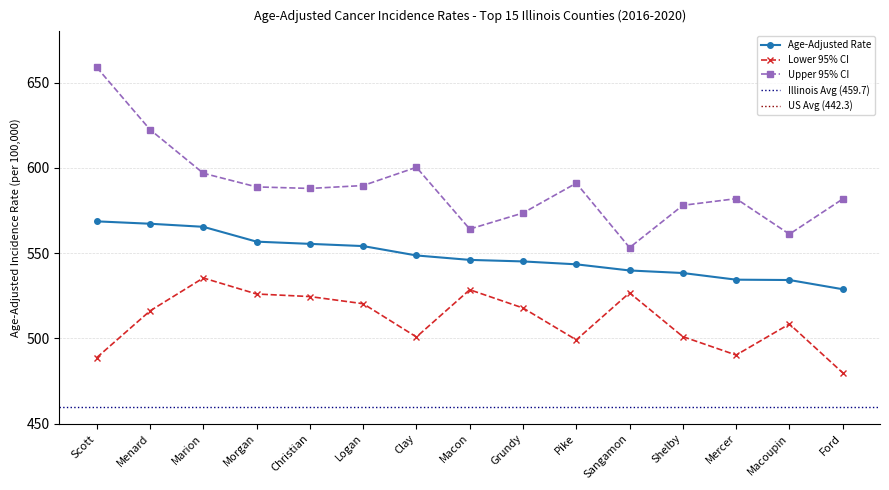

True or false: Lower 95% CI and Upper 95% CI intersect in this chart.

False